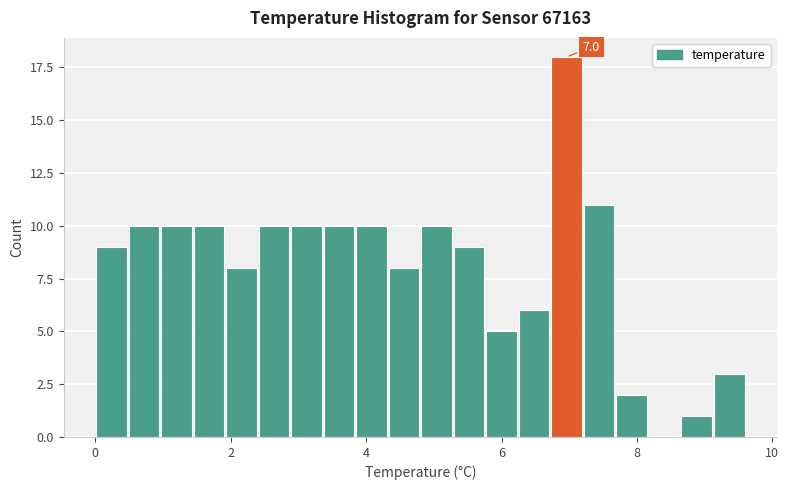

Read against the x-axis, roughly where is the centre of the tallest bar?

7.0